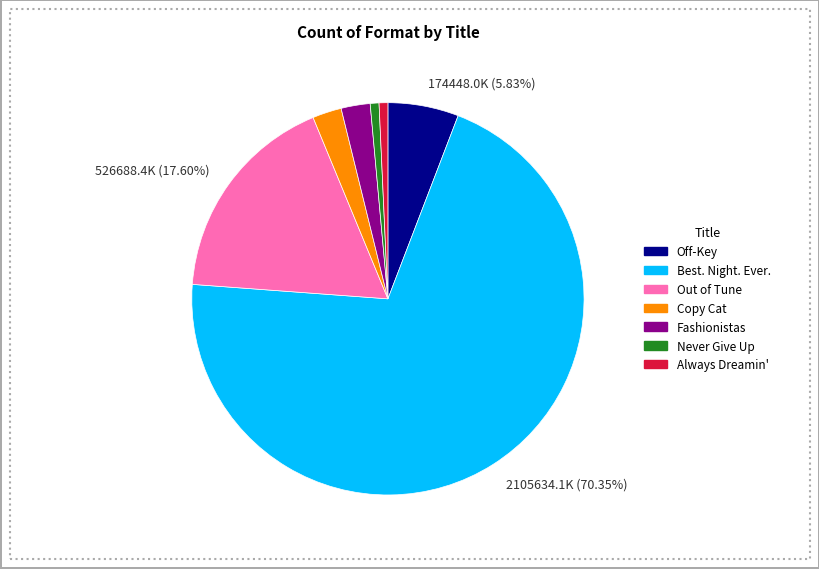

Is there a majority slice in this chart?

Yes